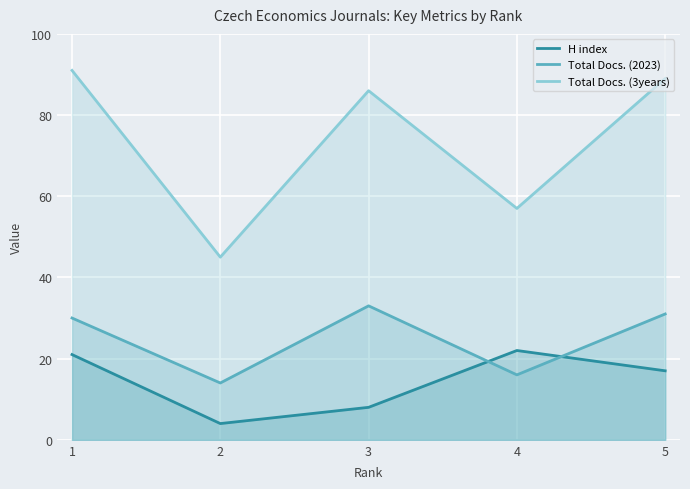

What are all the series names shown in the legend?

H index, Total Docs. (2023), Total Docs. (3years)